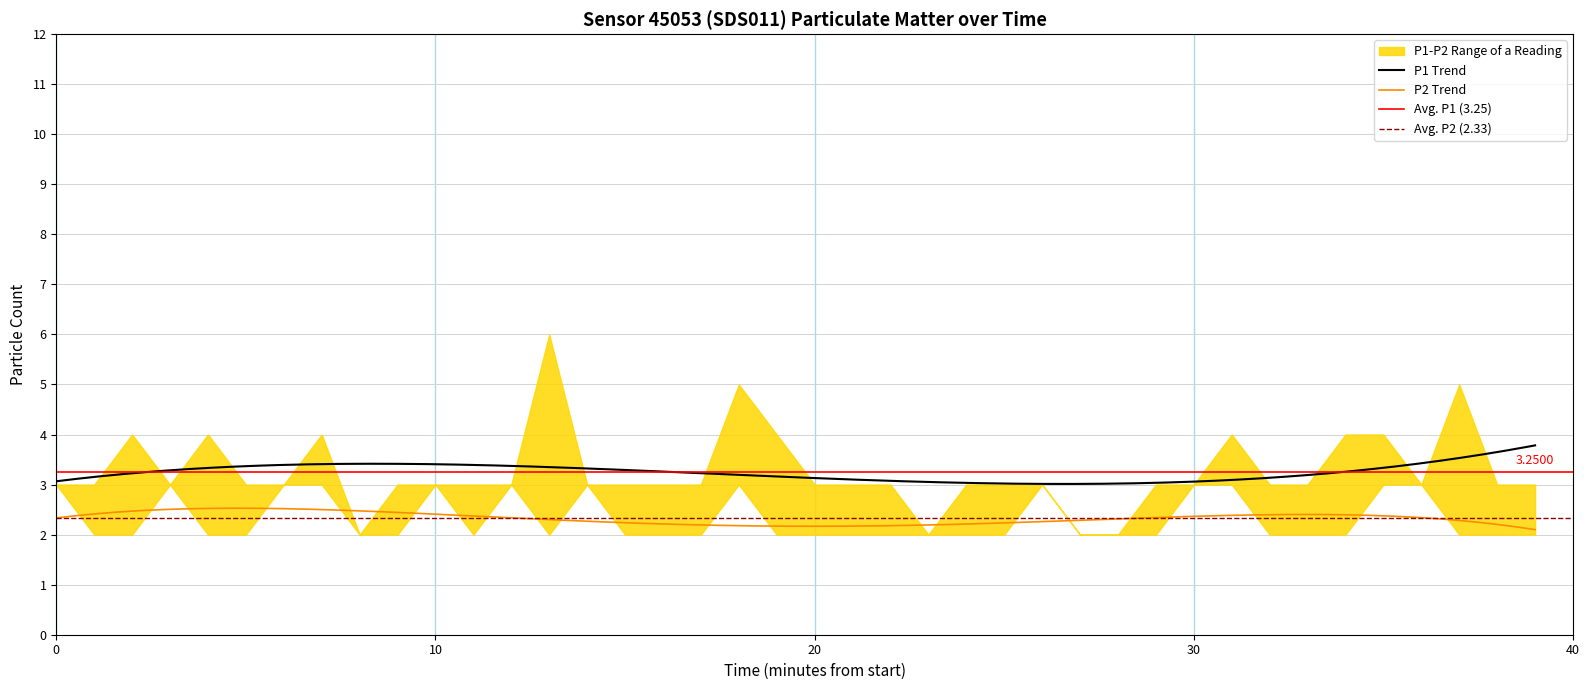

True or false: P1 Trend and P2 Trend cross at least once.

False